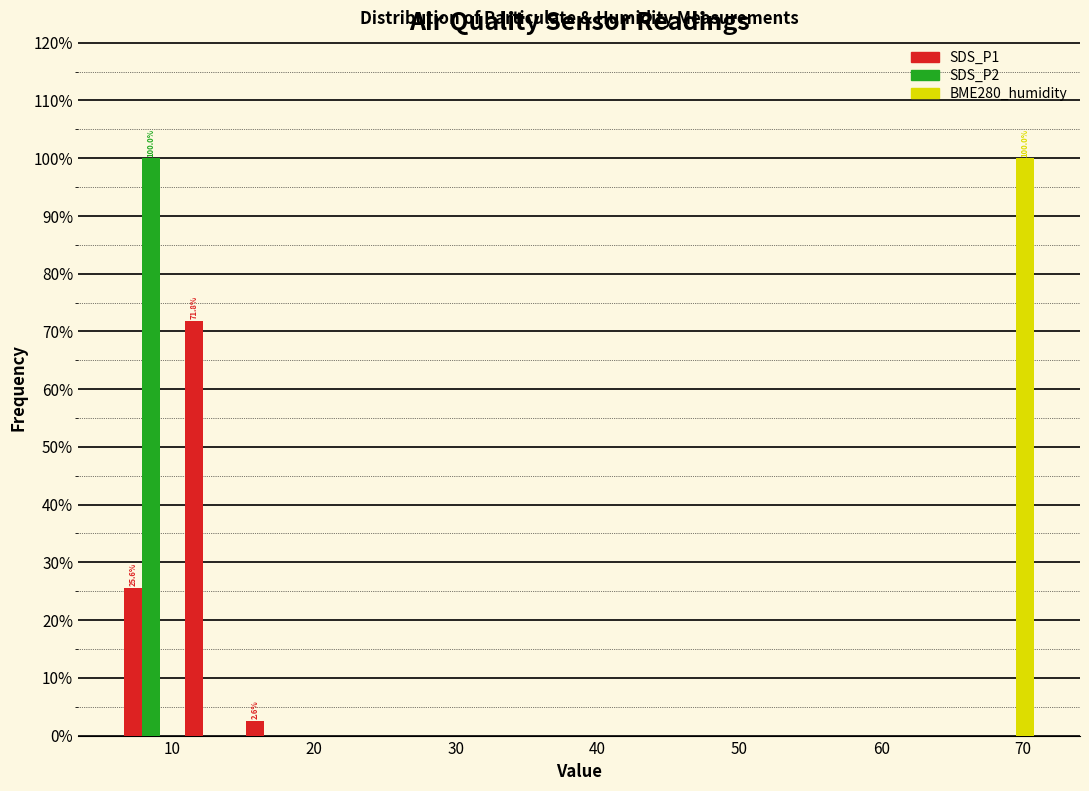

In the SDS_P1 series, which range on the x-axis has the tallest bar?

11 to 15